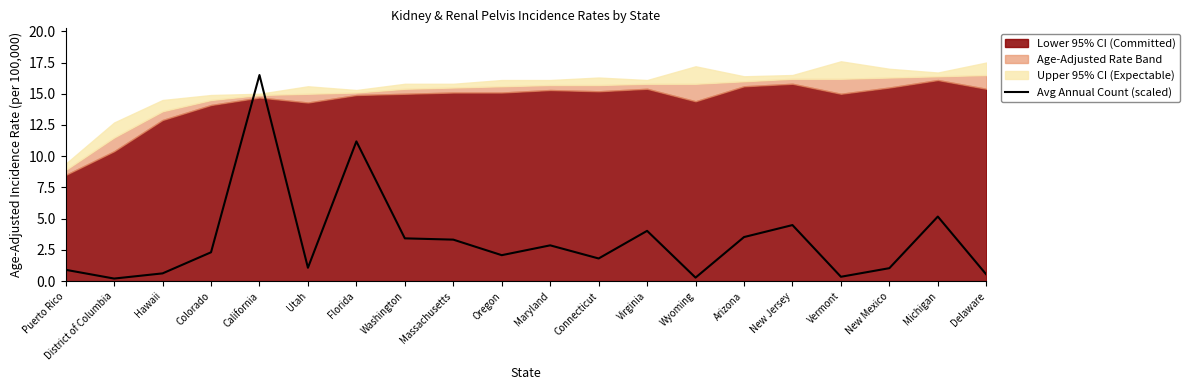

True or false: the data shows 1.8 at Connecticut.

True